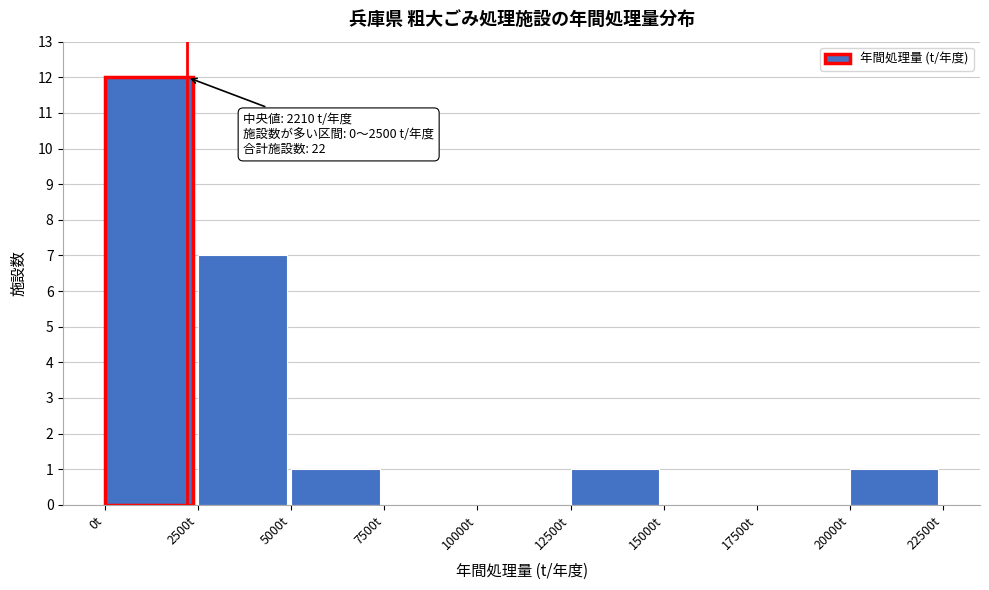

Which range on the x-axis has the tallest bar?

0 to 2500